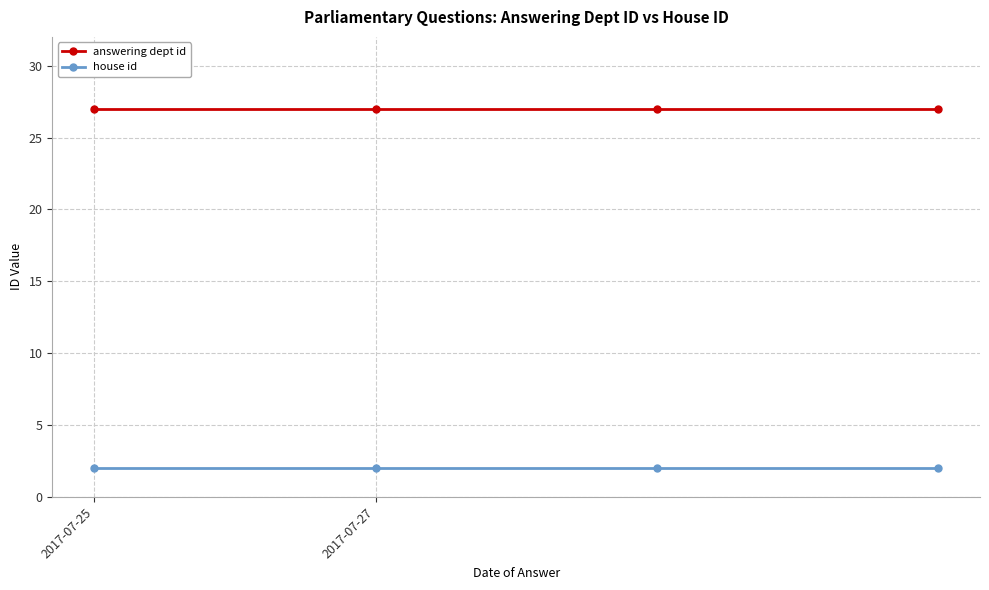

True or false: house id and answering dept id intersect in this chart.

False